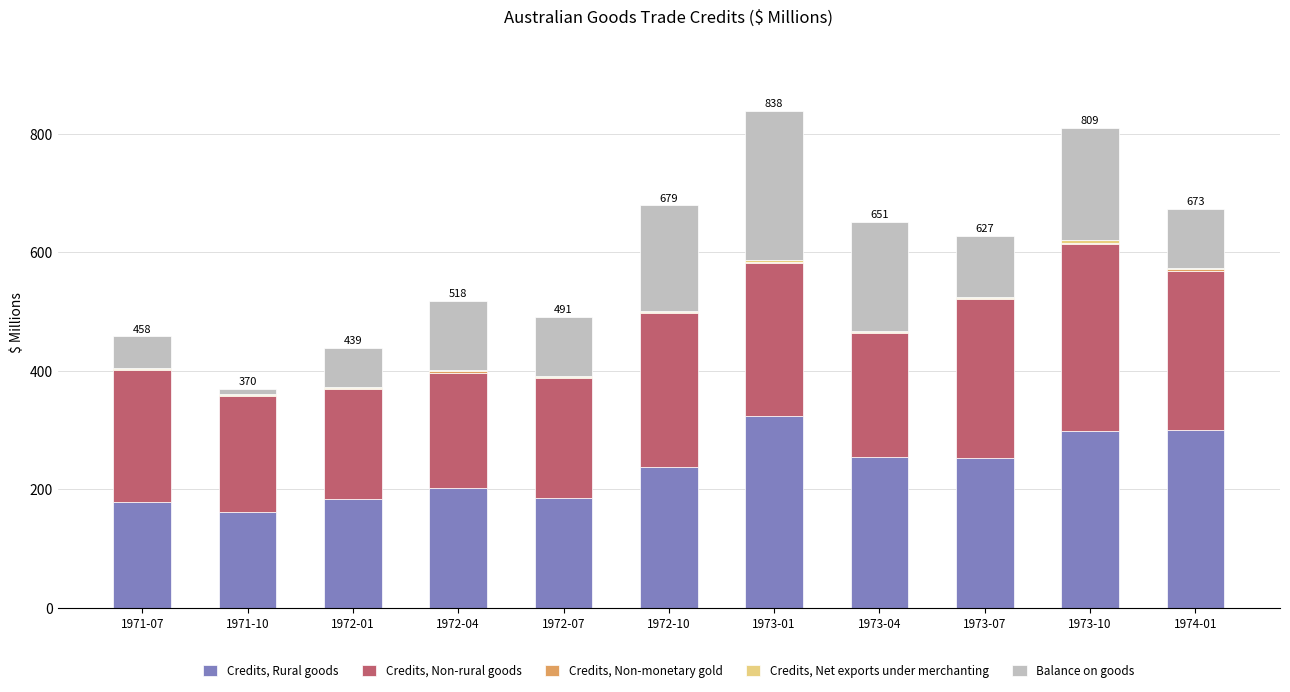

The value of Credits, Rural goods at 1973-01 is 323. True or false?

True